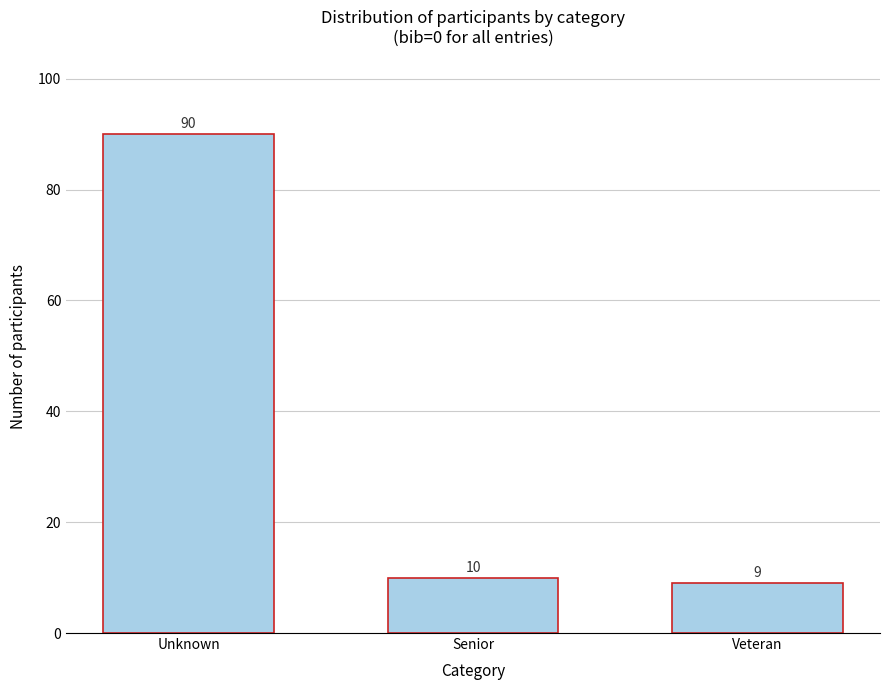

Reading right to left, what are all the values shown in this chart?

9	10	90